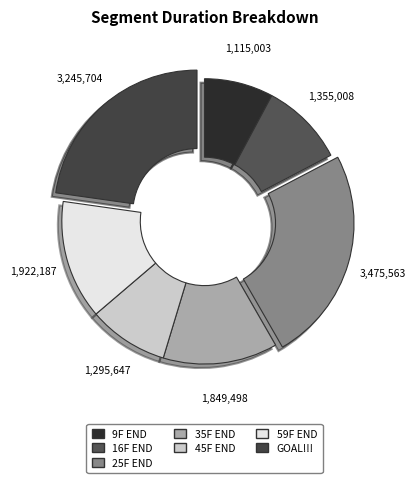

Is there any slice that represents more than half of the pie?

No